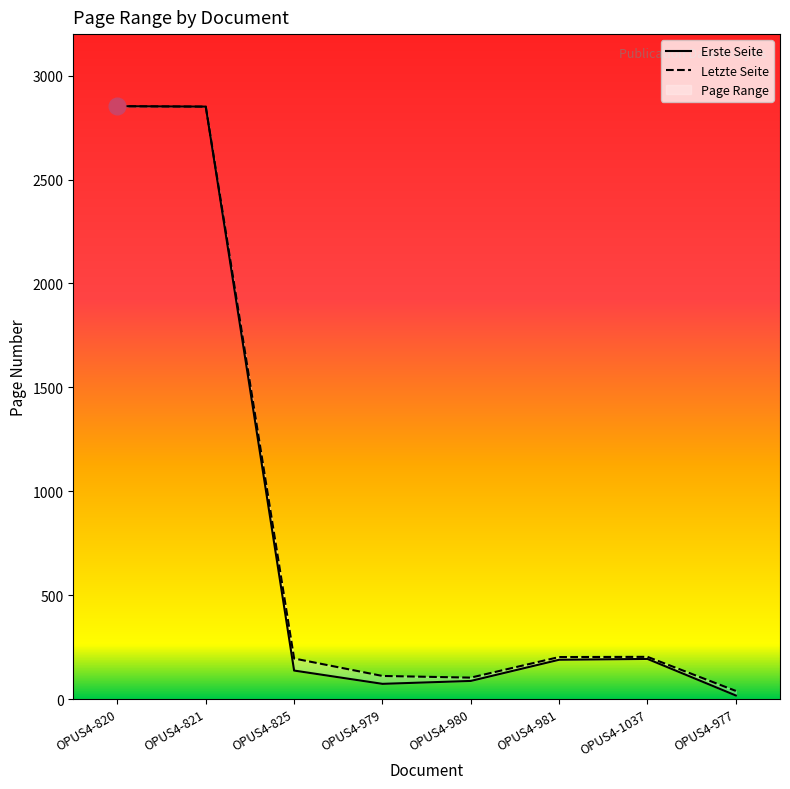

How many lines are shown in the chart?

2